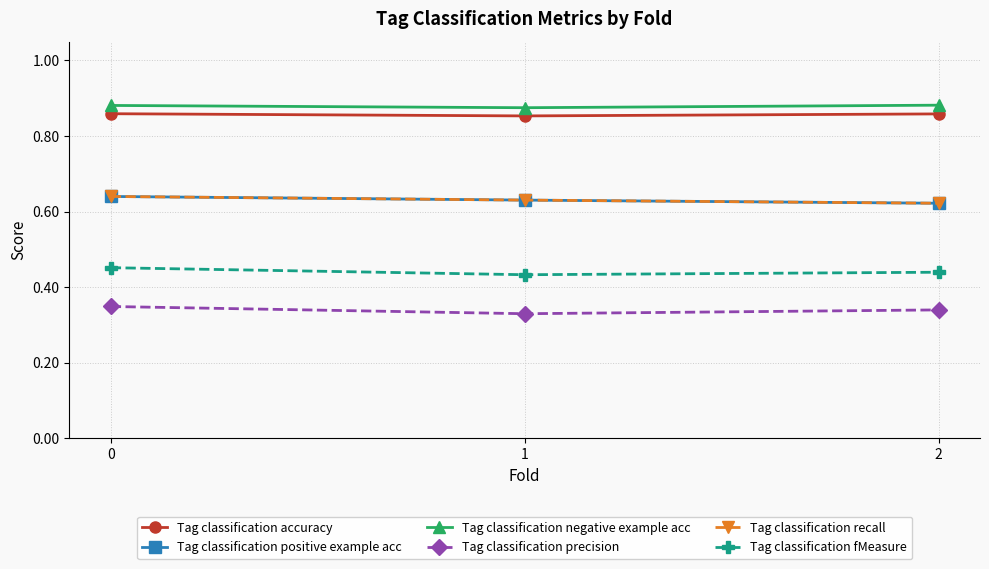

Which series has the largest total across all categories?

Tag classification negative example acc